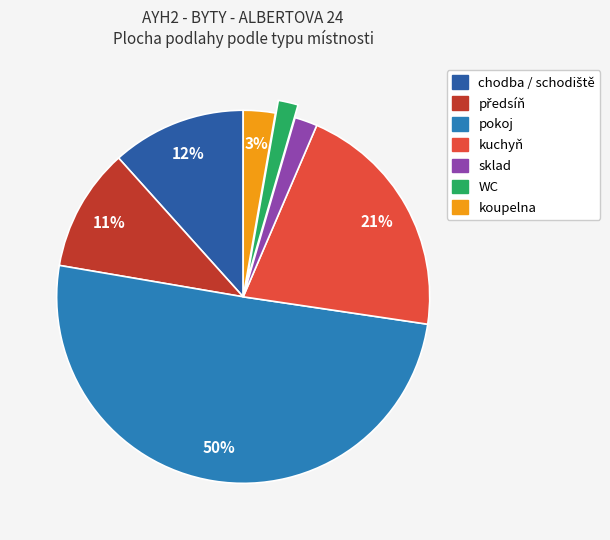

To the nearest percent, what is the average slice percentage?

14%